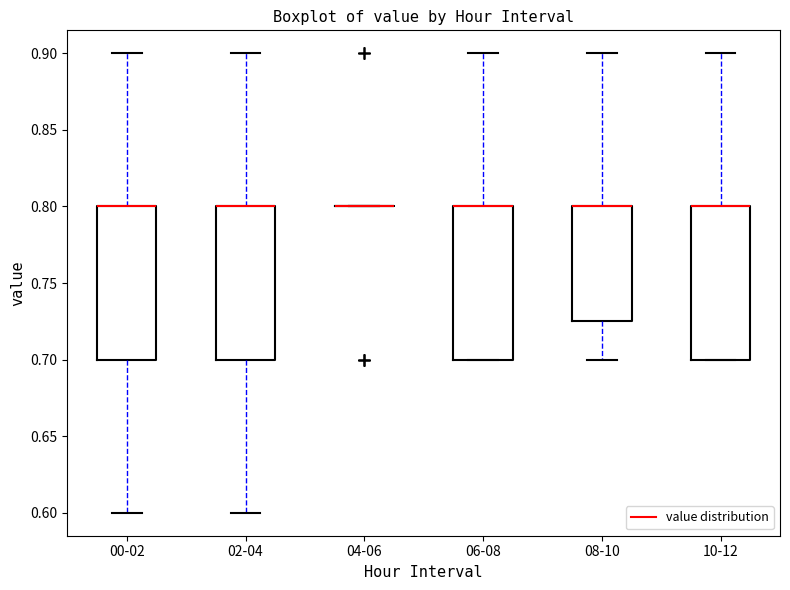

Reading left to right, transcribe this box plot: for each box, give where its median line is, the range the box spans, and where its two whiskers end, as read against the y-axis. The values are not printed on the chart, so give them approximately, as read against the axis.

00-02: median 0.800 (drawn on the box's upper edge), box 0.700 to 0.800, whiskers 0.600 to 0.900
02-04: median 0.800 (drawn on the box's upper edge), box 0.700 to 0.800, whiskers 0.600 to 0.900
04-06: box collapsed to a line at 0.800, whiskers 0.800 to 0.800
06-08: median 0.800 (drawn on the box's upper edge), box 0.700 to 0.800, whiskers 0.700 to 0.900
08-10: median 0.800 (drawn on the box's upper edge), box 0.725 to 0.800, whiskers 0.700 to 0.900
10-12: median 0.800 (drawn on the box's upper edge), box 0.700 to 0.800, whiskers 0.700 to 0.900